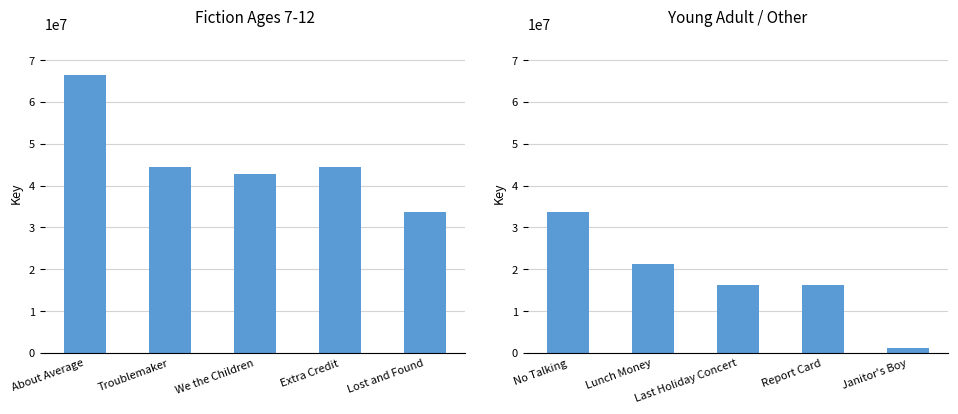

What are all the series names shown in the legend?

Fiction Ages 7-12, Young Adult / Other